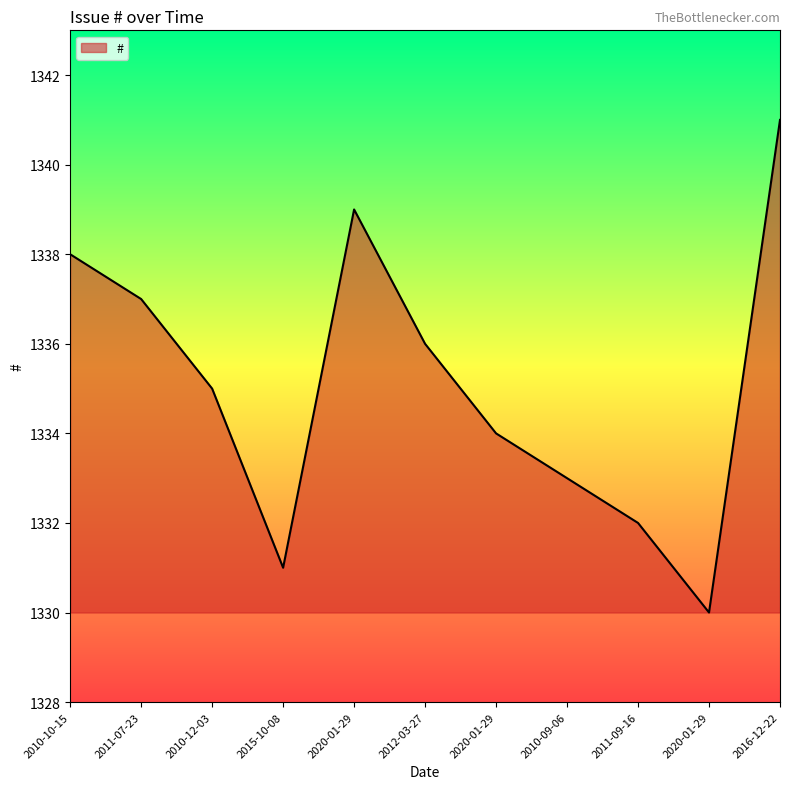

How many lines are shown in the chart?

1